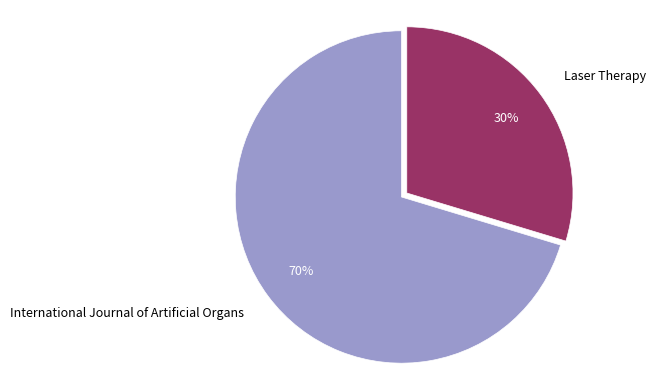

Rank the categories by value from lowest to highest.

Laser Therapy, International Journal of Artificial Organs